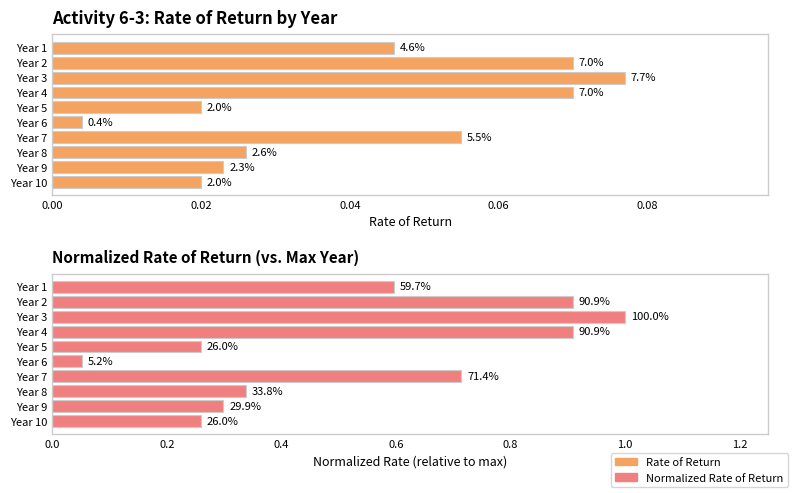

Which series has the largest range (max minus min)?

Normalized Rate of Return